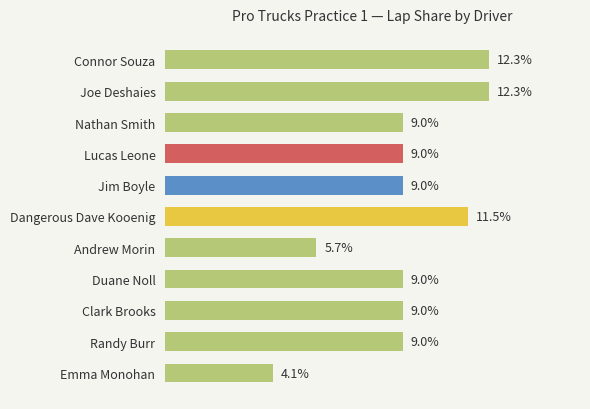

What is the label of the 11th bar from the top?

Emma Monohan